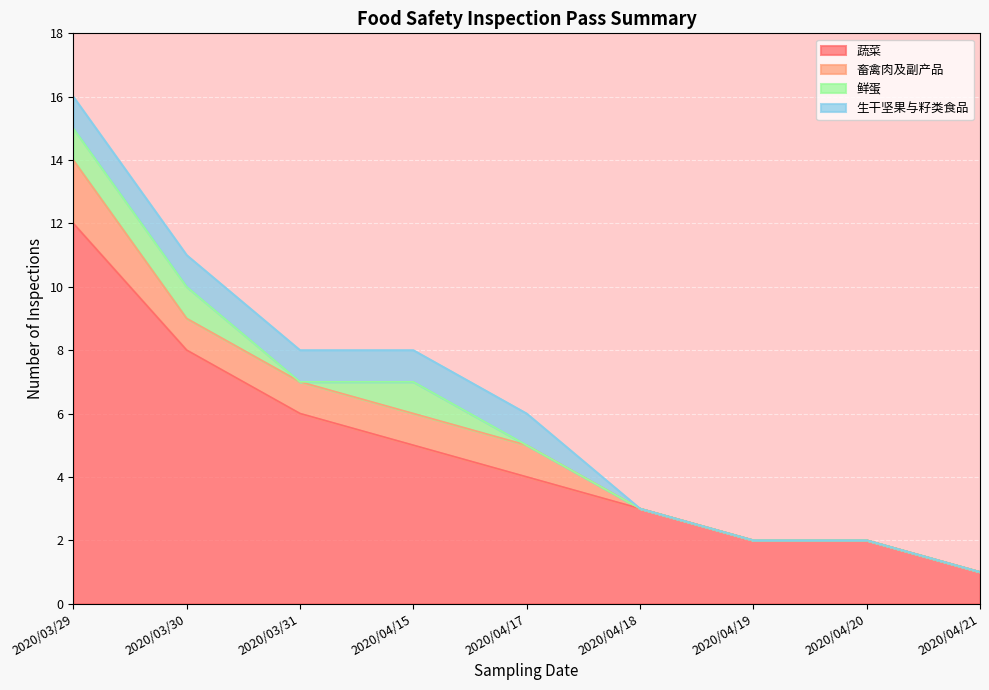

Reading left to right, extract all data points from this chart.

蔬菜: 12	8	6	5	4	3	2	2	1
畜禽肉及副产品: 2	1	1	1	1	0	0	0	0
鲜蛋: 1	1	0	1	0	0	0	0	0
生干坚果与籽类食品: 1	1	1	1	1	0	0	0	0